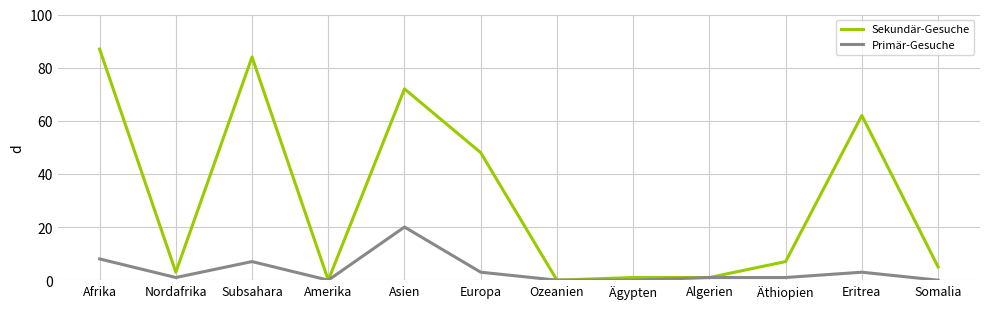

What is the greatest value displayed?

87